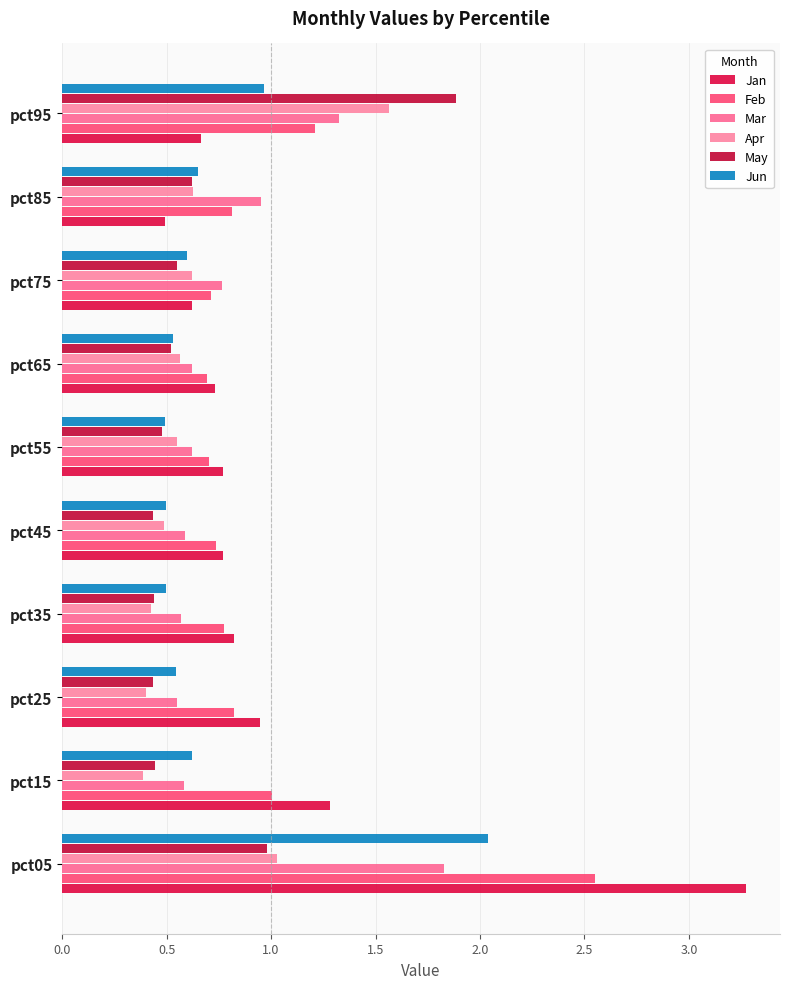

What is the average value of the Jun series?

0.7